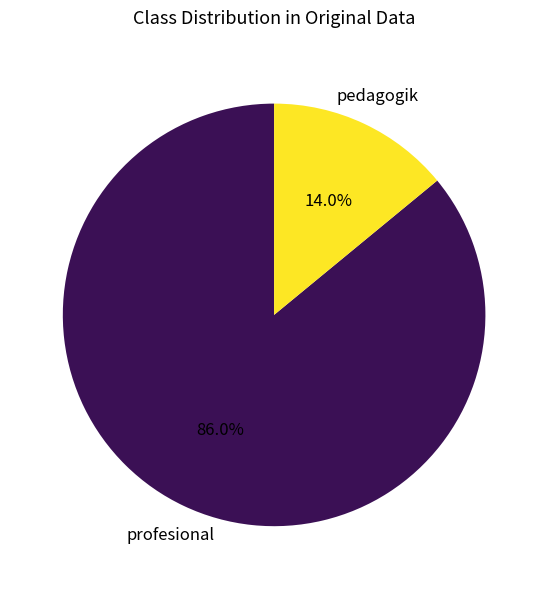

Do pedagogik and profesional together represent more than half of the pie?

Yes